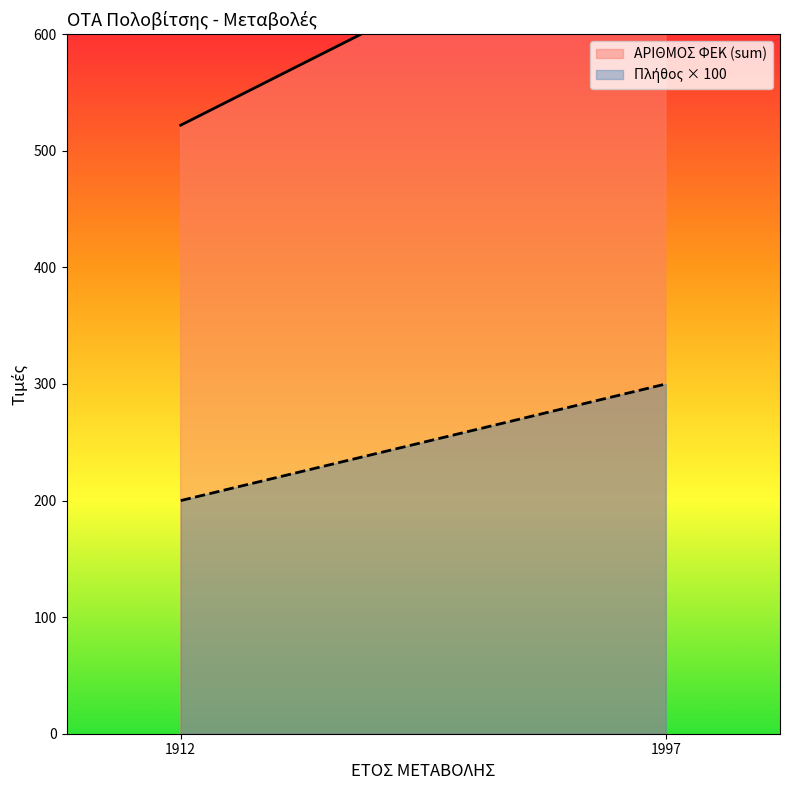

What value does the ΑΡΙΘΜΟΣ ΦΕΚ (sum) series have at 1912, to the nearest 10?

520